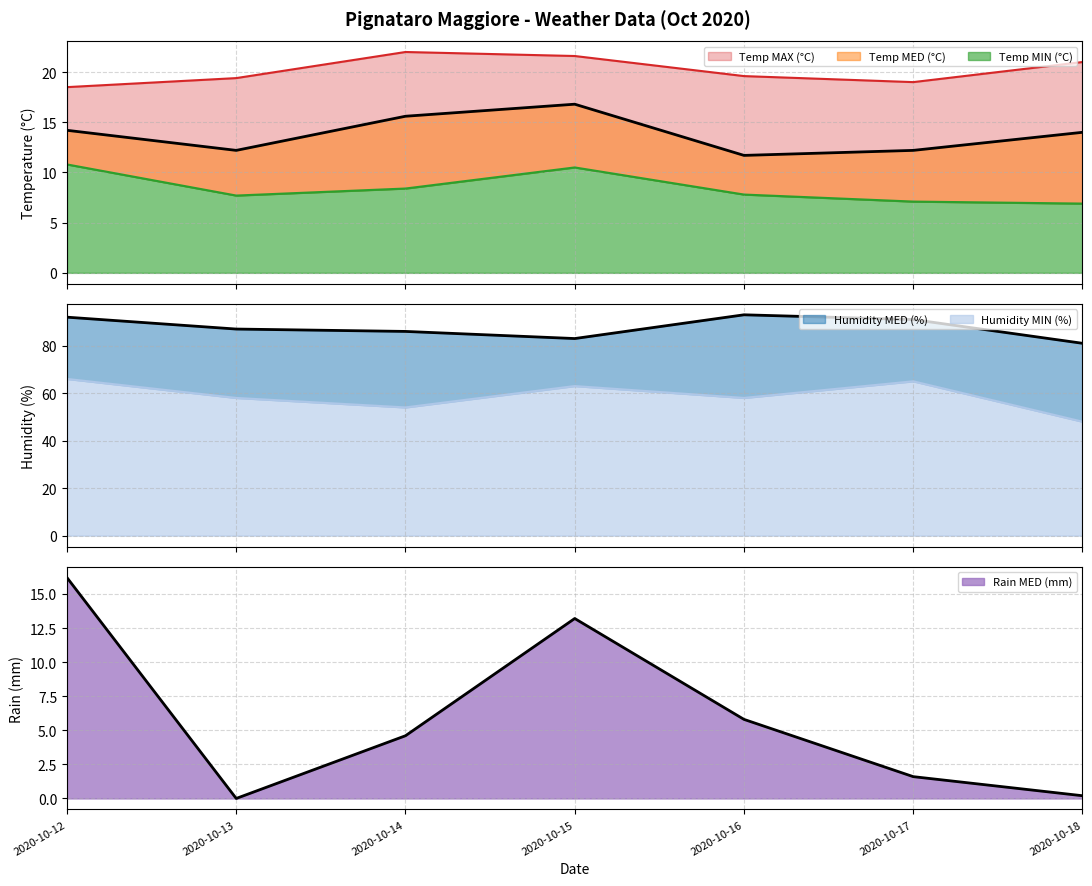

At how many categories does at least one series exceed 91?

2